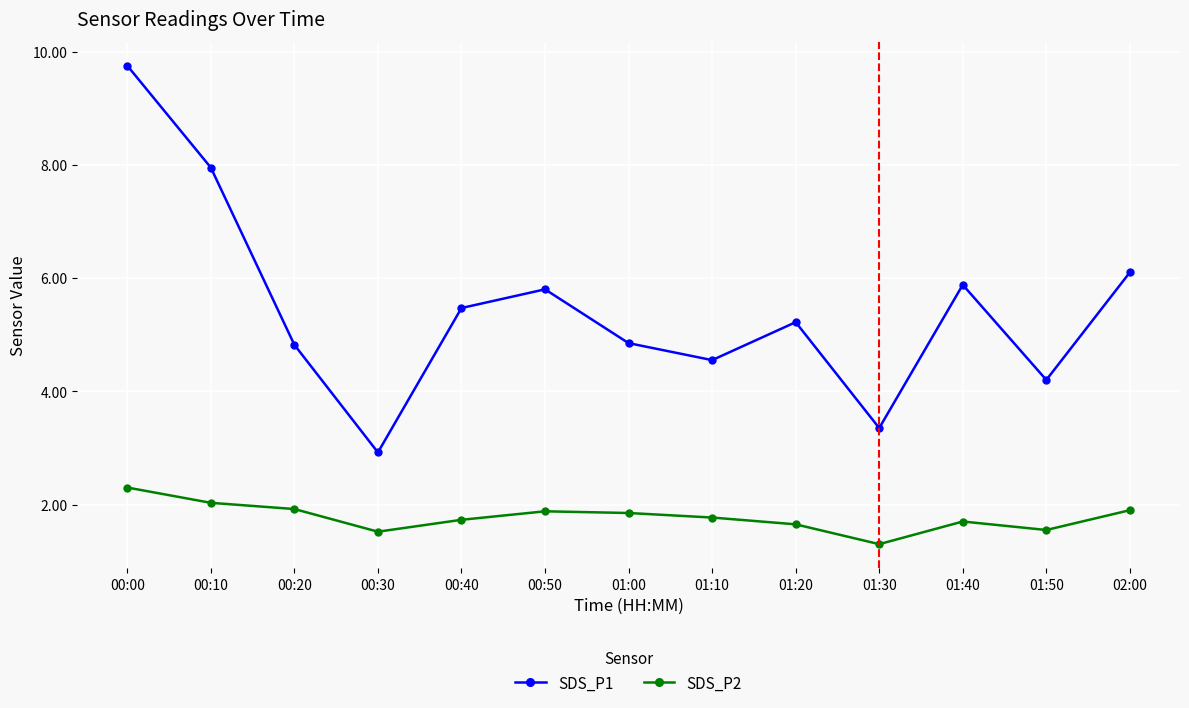

What is the sum of the SDS_P2 values at 00:20 and 00:00?

4.2